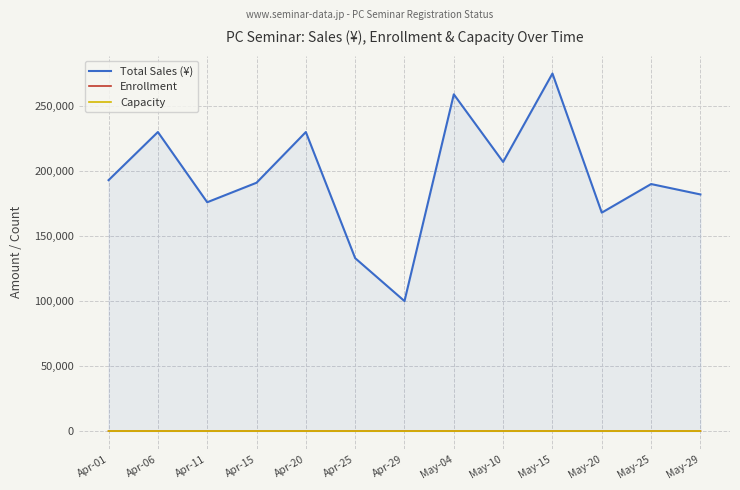

Where is the first local maximum for Total Sales (¥)?

Apr-06